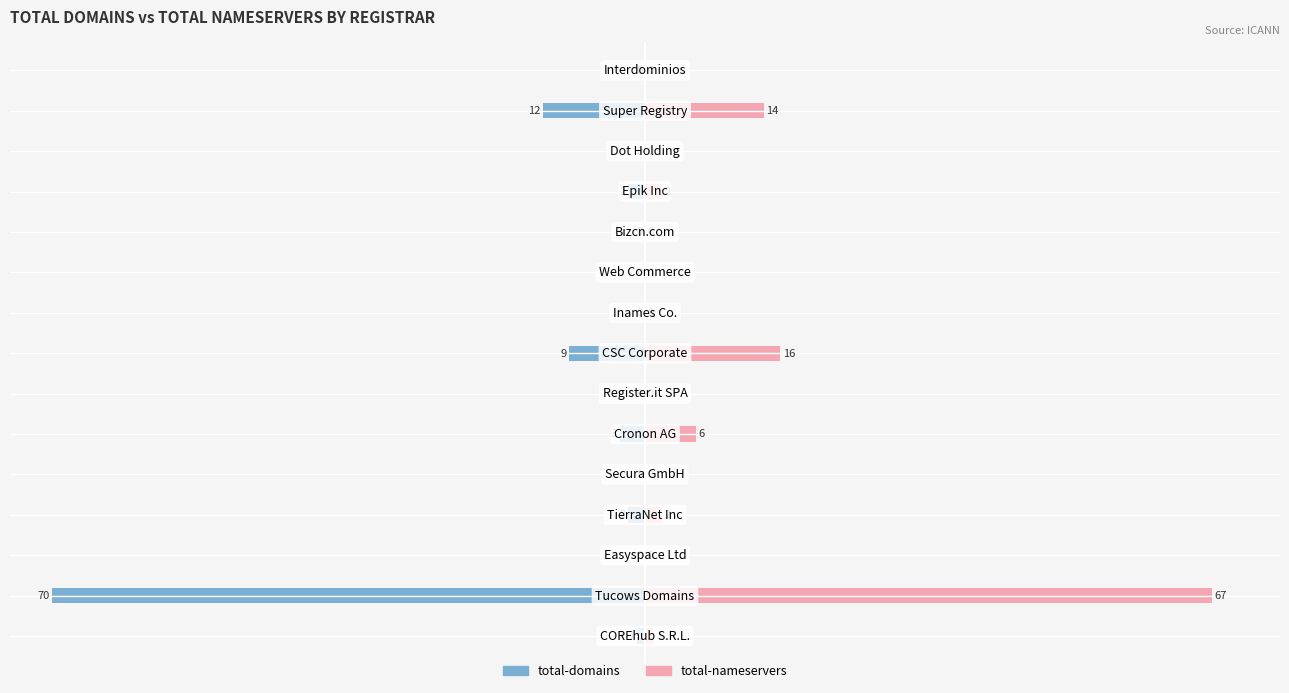

True or false: total-domains has a value of 0 at 14.

True